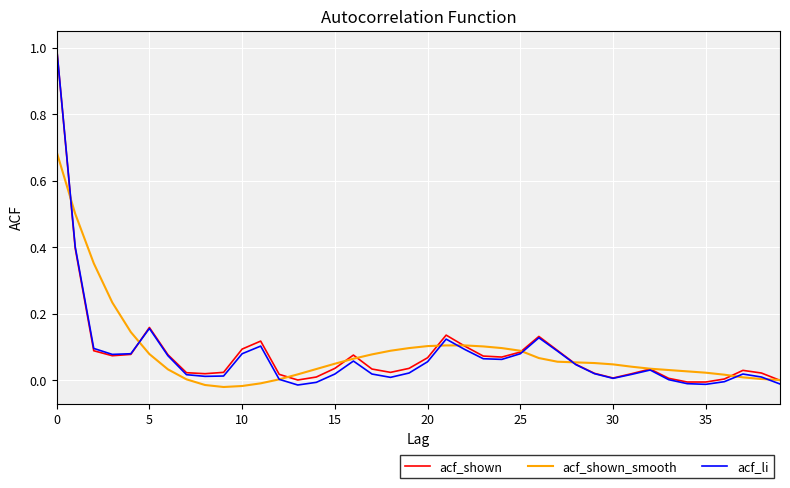

What is the greatest value displayed?

1.0